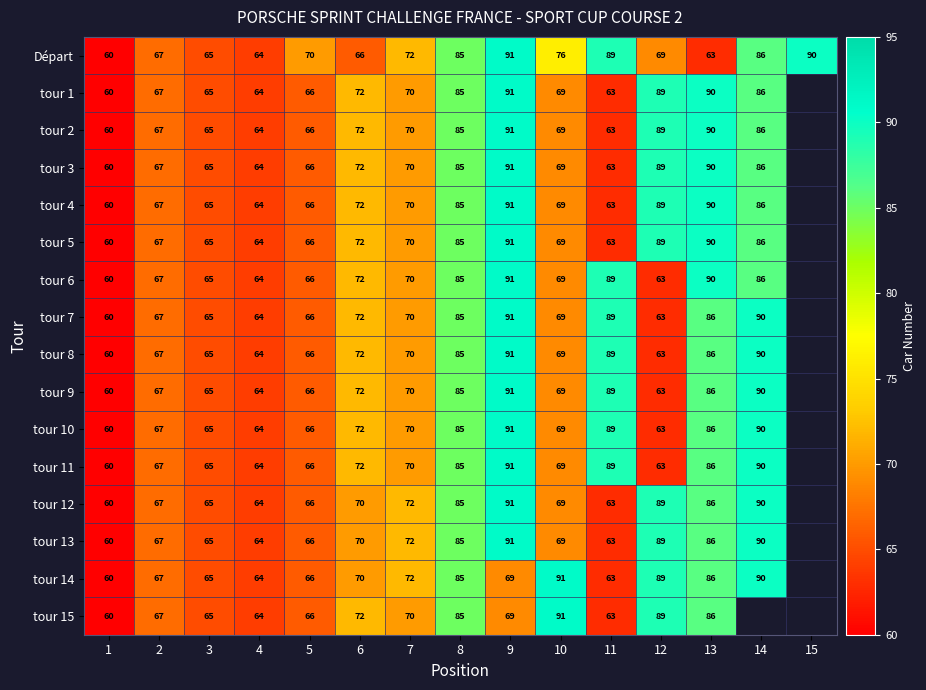

What is the greatest value displayed?

91.0